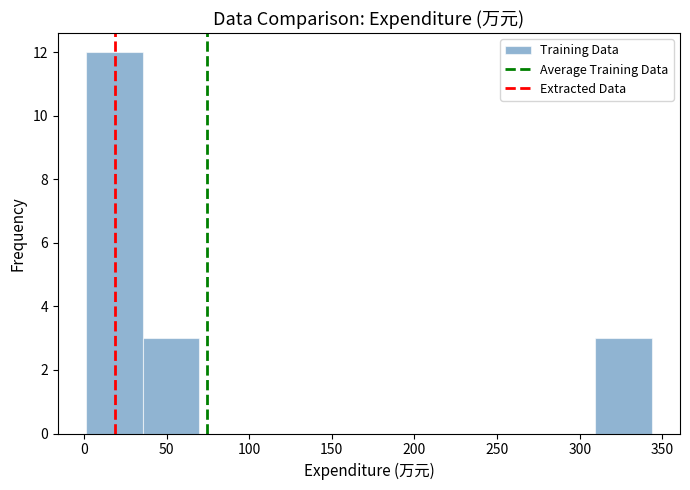

Reading left to right, list every bar in this chart as the range it spans on the x-axis followed by its height. Neither the bar edges nor the heights are printed on the chart, so give them approximately, as read against the axes.

0 to 35: 12
35 to 70: 3
70 to 105: 0
105 to 140: 0
140 to 170: 0
170 to 205: 0
205 to 240: 0
240 to 275: 0
275 to 310: 0
310 to 345: 3